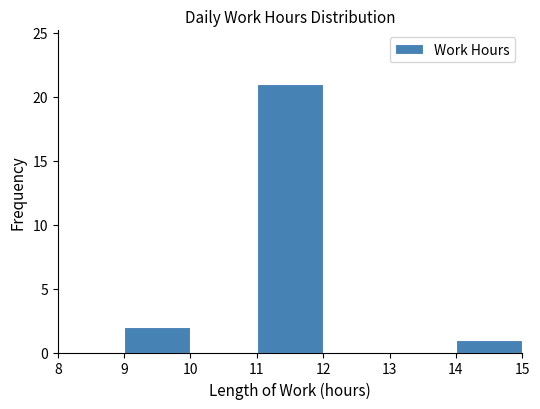

Over which range of the x-axis is the bar tallest?

11 to 12